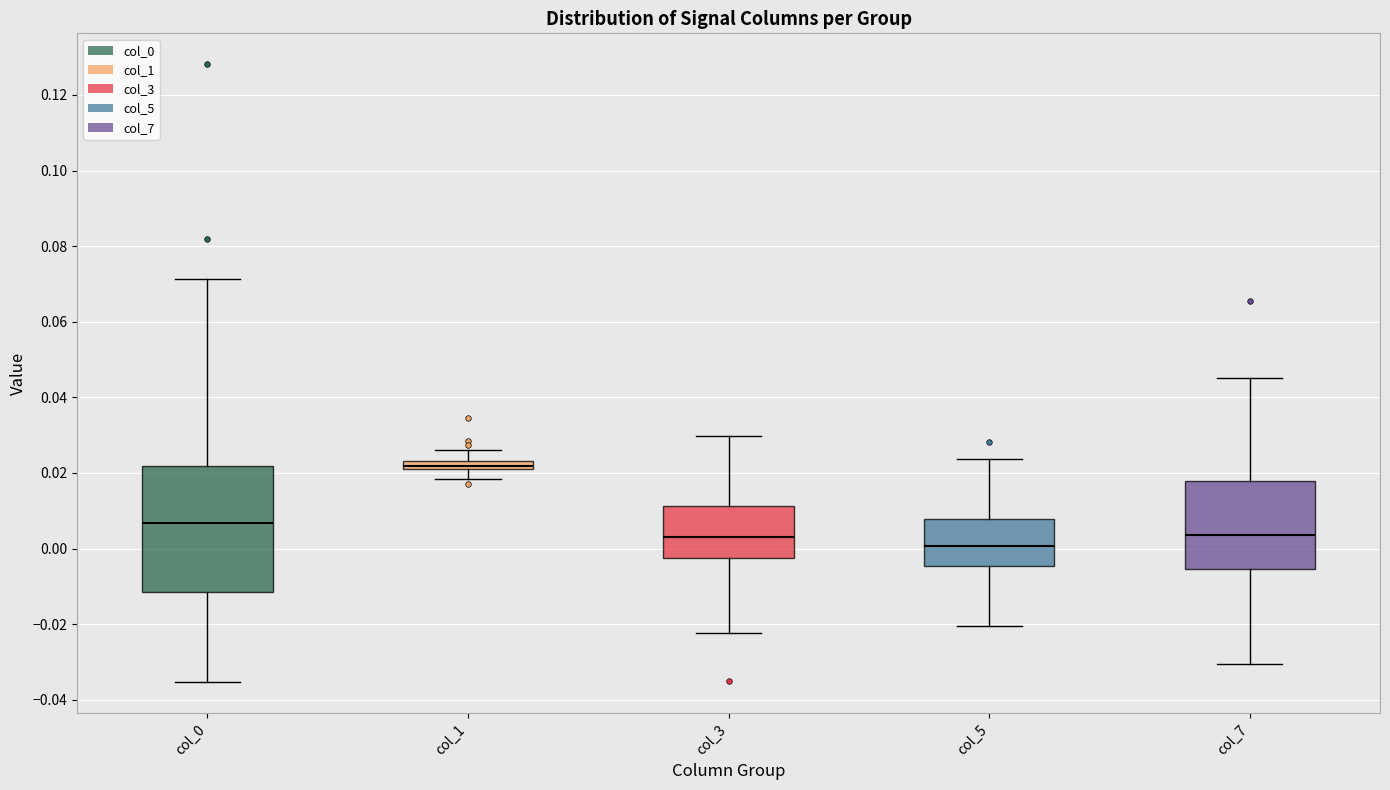

Which box is the tallest, from its lower edge to its upper edge?

col_0